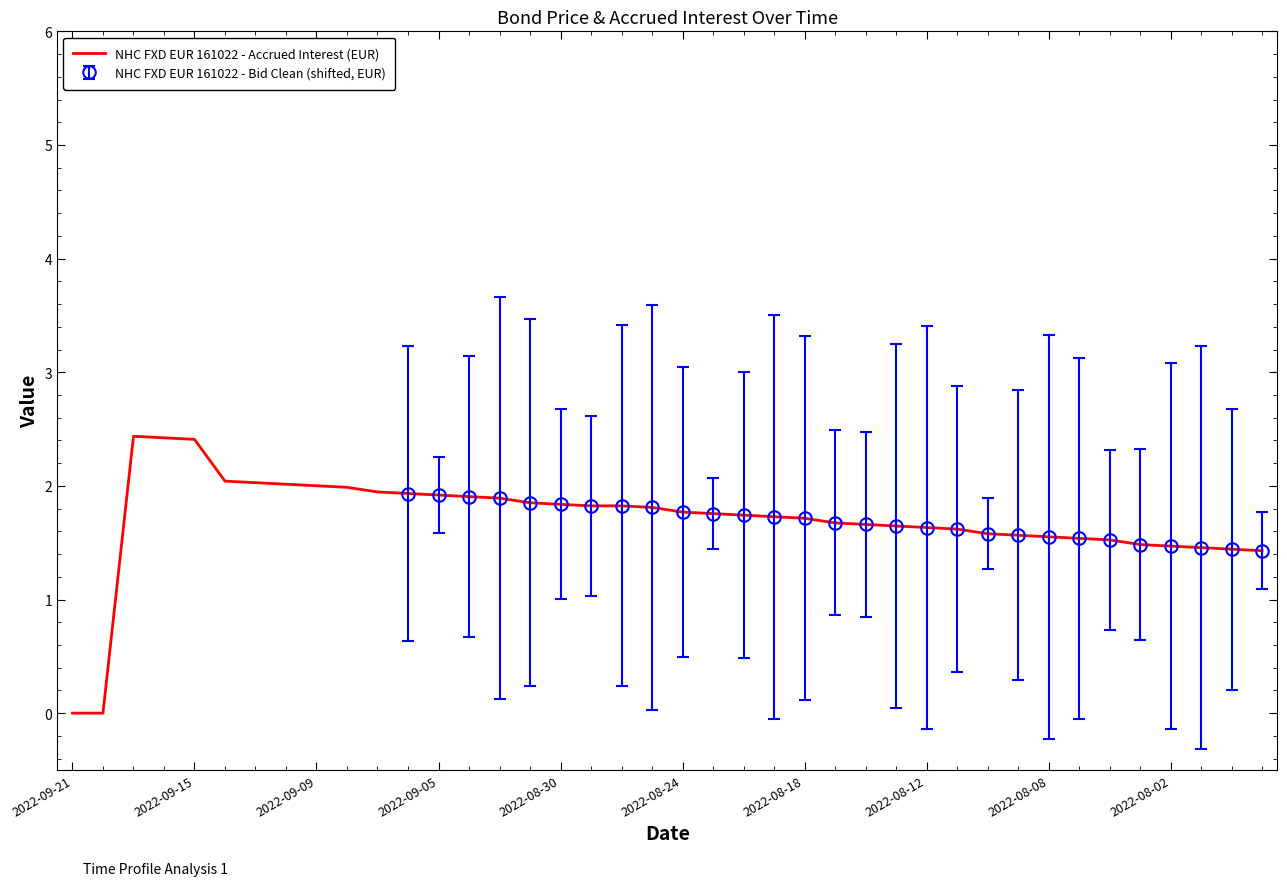

Reading left to right, list all the values displayed in this chart.

0.0	0.0	2.4	2.4	2.4	2.0	2.0	2.0	2.0	2.0	1.9	1.9	1.9	1.9	1.9	1.9	1.8	1.8	1.8	1.8	1.8	1.8	1.7	1.7	1.7	1.7	1.7	1.6	1.6	1.6	1.6	1.6	1.6	1.5	1.5	1.5	1.5	1.5	1.4	1.4